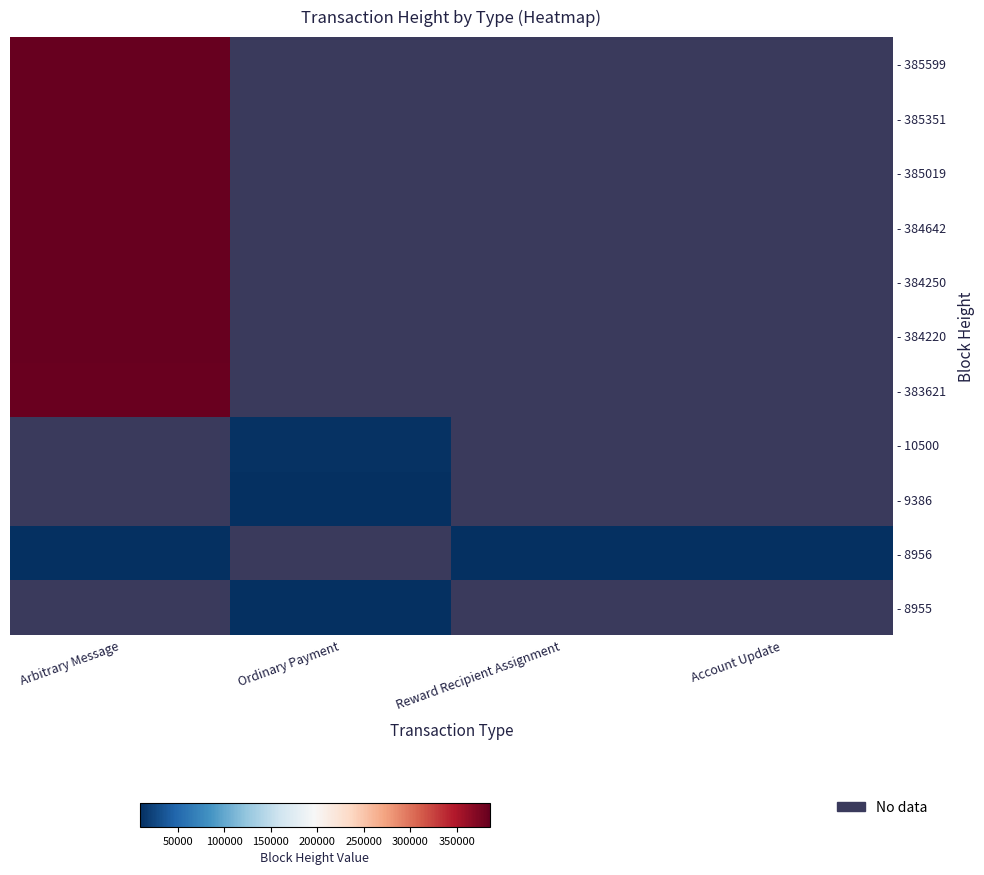

Rank the series by their maximum value, from lowest to highest.

- 383621, - 10500, - 9386, - 8956, - 8955, - 384220, - 384250, - 384642, - 385019, - 385351, - 385599